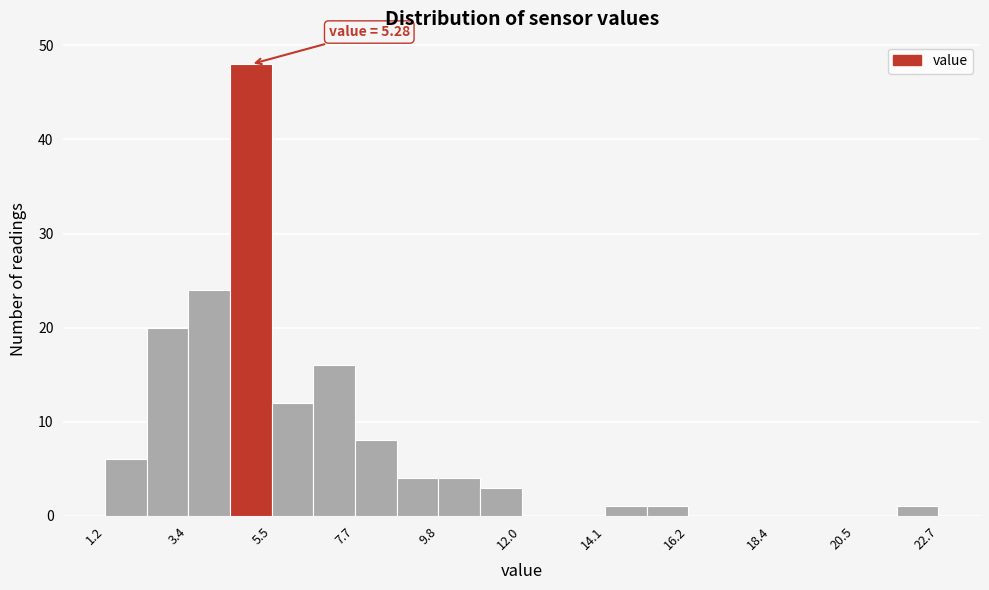

Around what value on the x-axis is the tallest bar? Give the approximate position of its centre, as read against the axis.

5.0